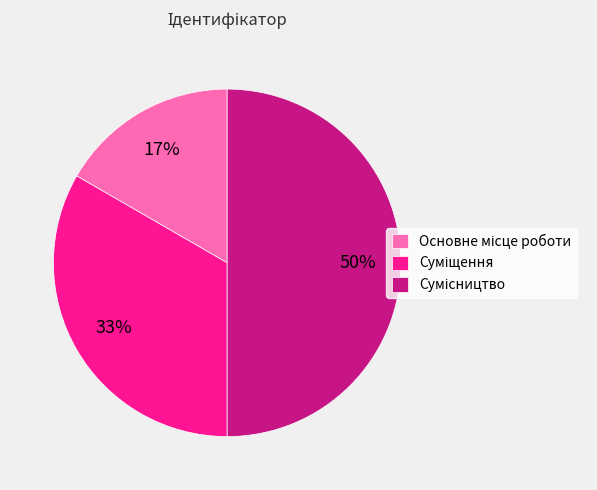

To the nearest percent, what is the difference between the largest and smallest slice percentages?

33%